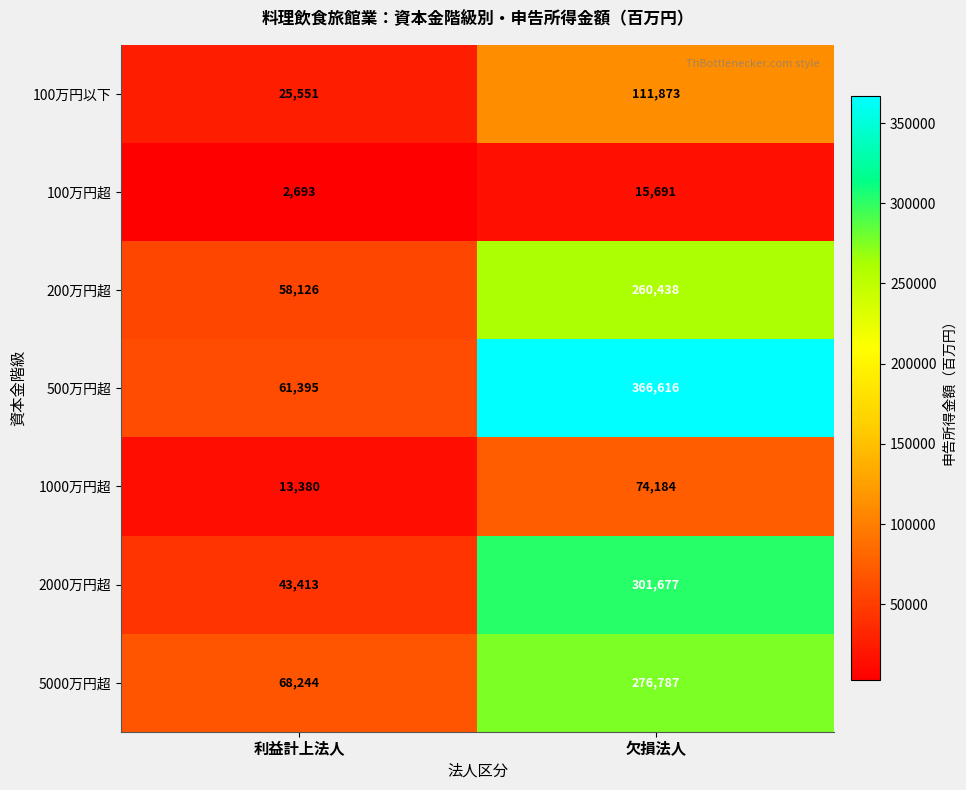

What is the sum of the 5000万円超 values at 欠損法人 and 利益計上法人?

345031